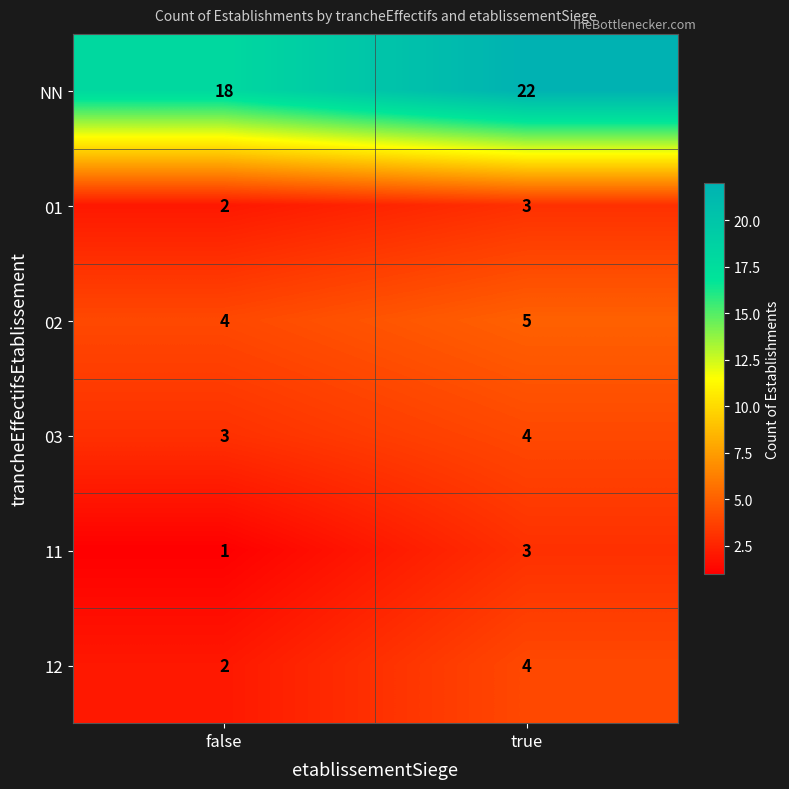

At which label is 03 closest to 3?

false